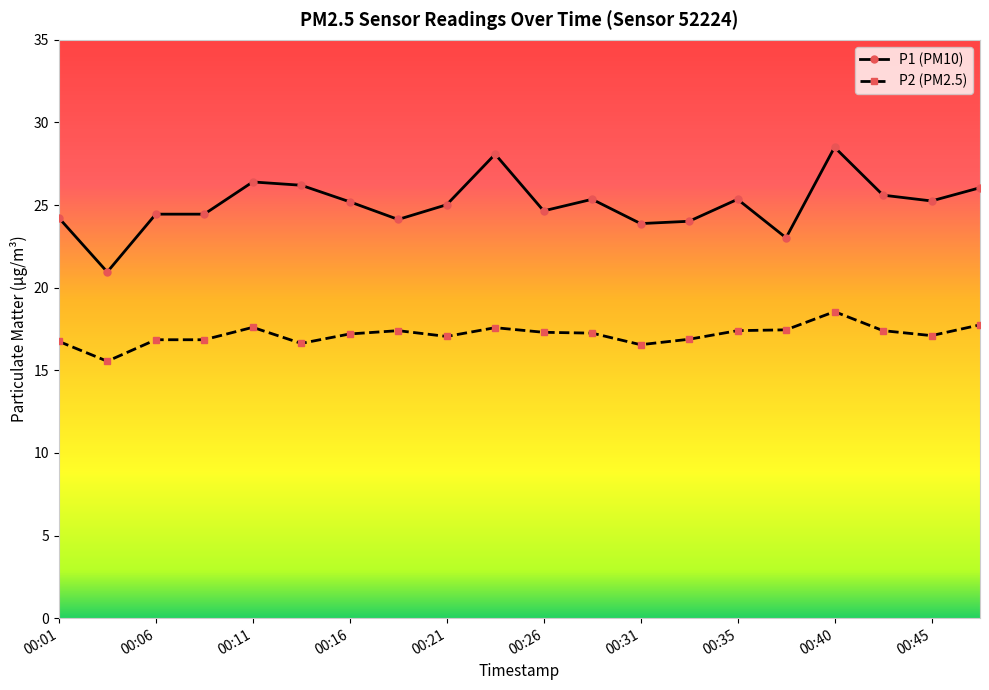

What is the sum of all P1 (PM10) values?

500.8